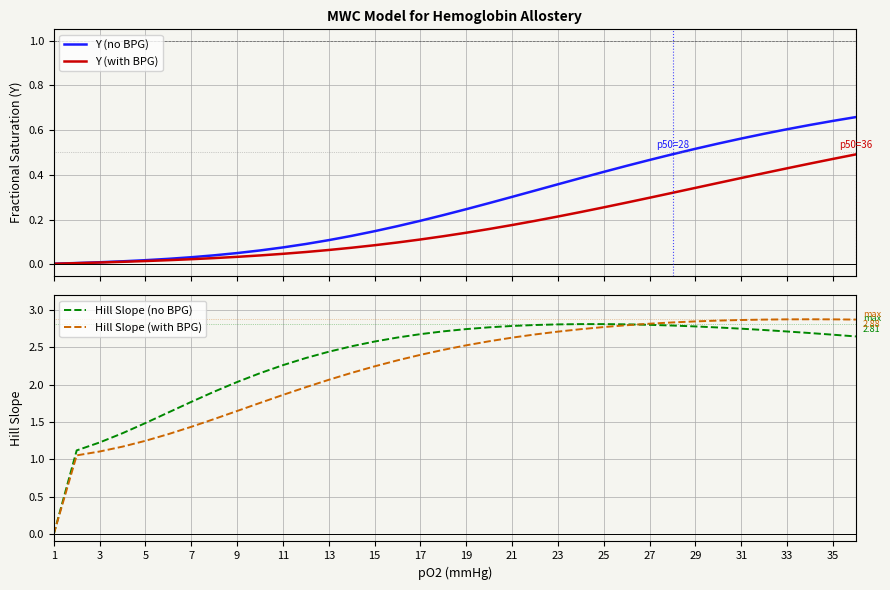

What is the difference between the second highest and minimum values in the Hill Slope (no BPG) series?

2.8